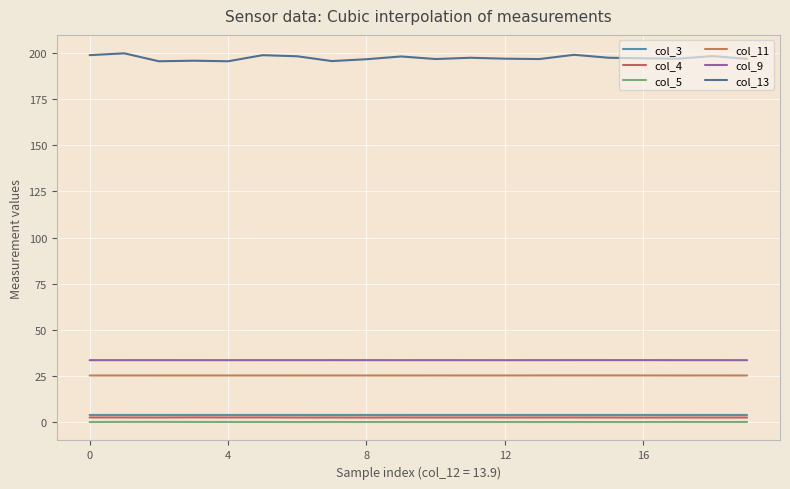

Where is col_9 nearest to the value 33?

19